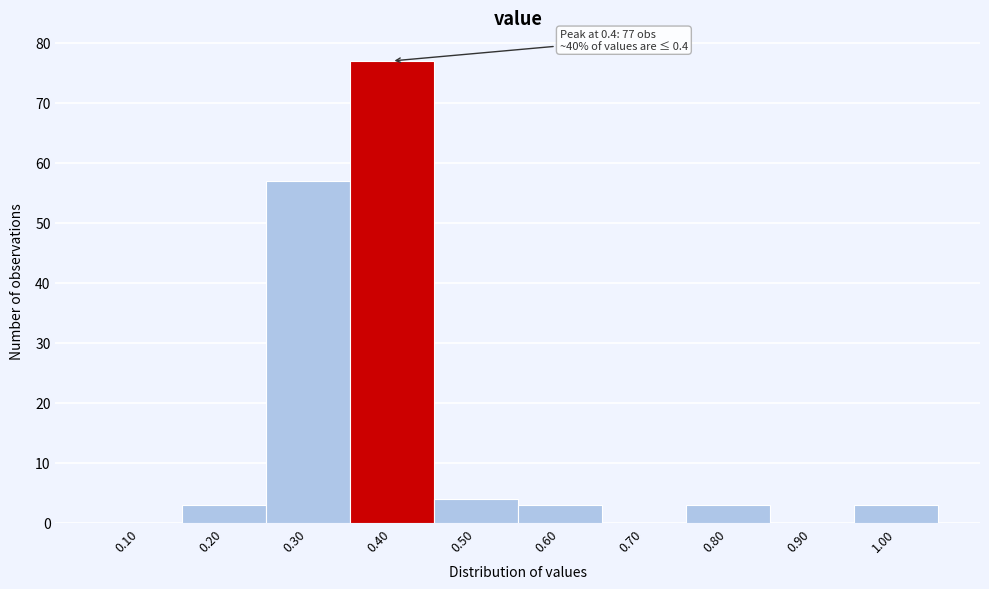

Reading left to right, transcribe all the data shown in this chart.

0.10=0	0.20=3	0.30=57	0.40=77	0.50=4	0.60=3	0.70=0	0.80=3	0.90=0	1.00=3